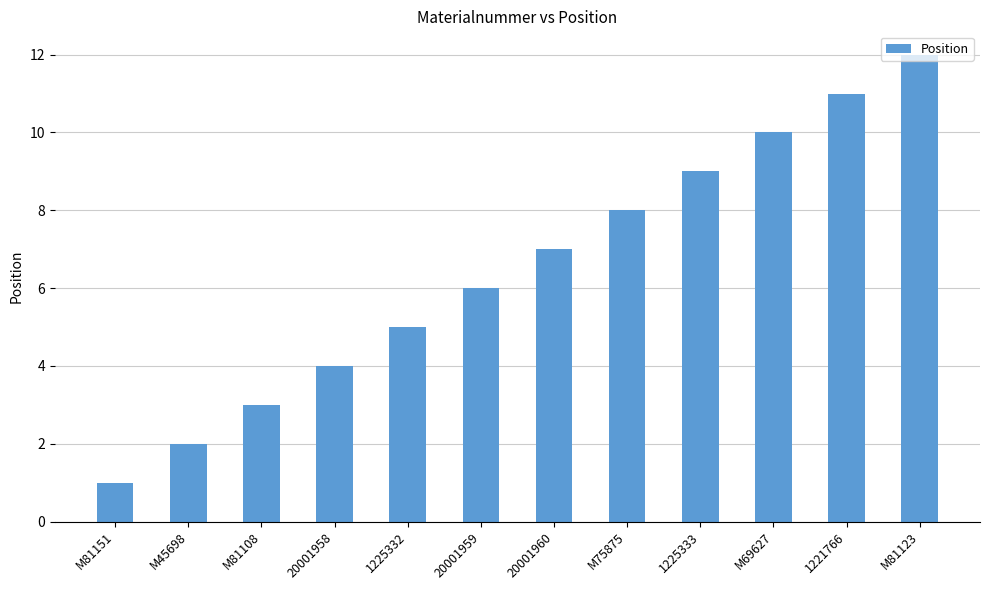

List the labels in order of value, largest first.

M81123, 1221766, M69627, 1225333, M75875, 20001960, 20001959, 1225332, 20001958, M81108, M45698, M81151